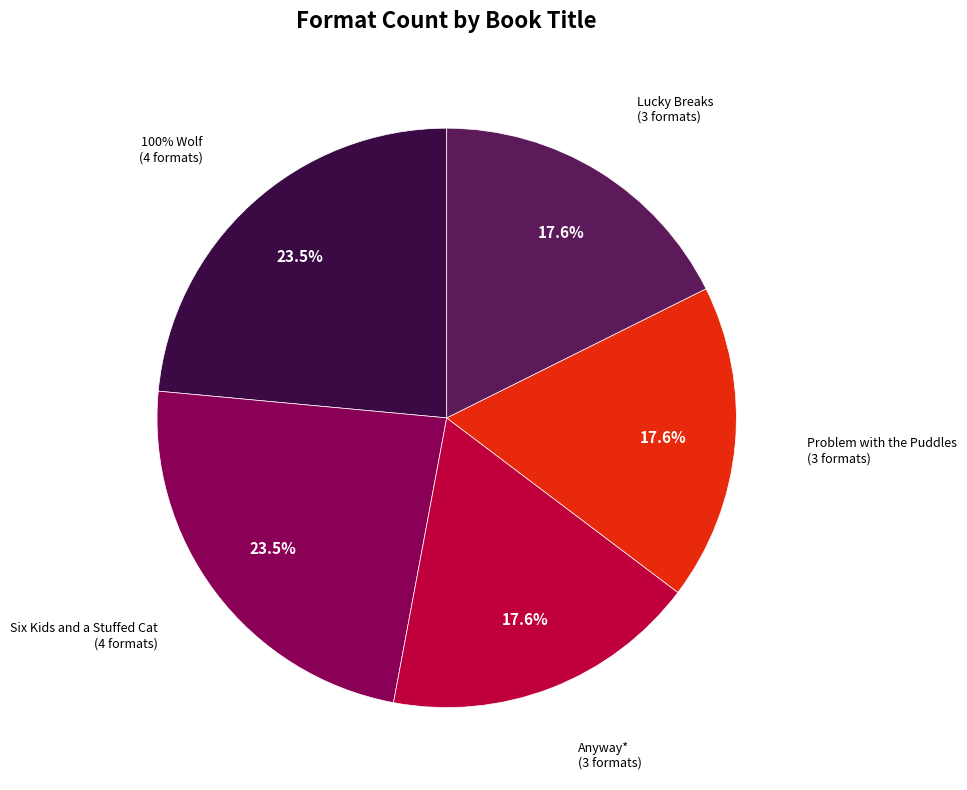

True or false: Anyway* accounts for 6% of the total.

False